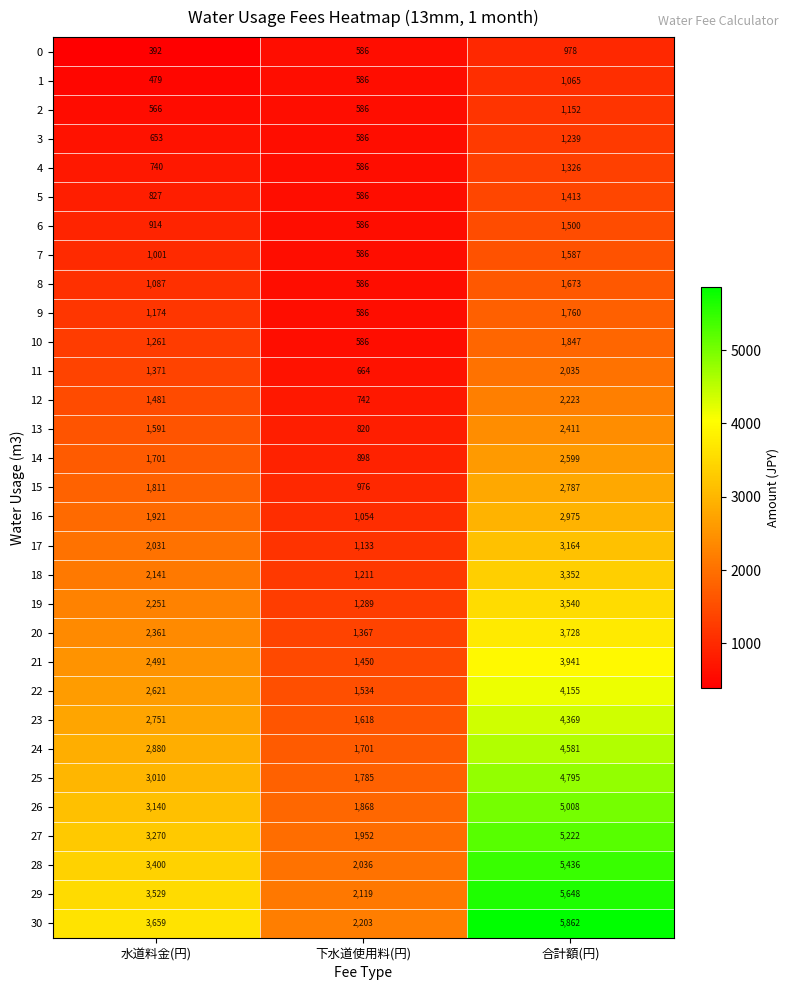

How many 17 values are between 1133 and 3164?

3